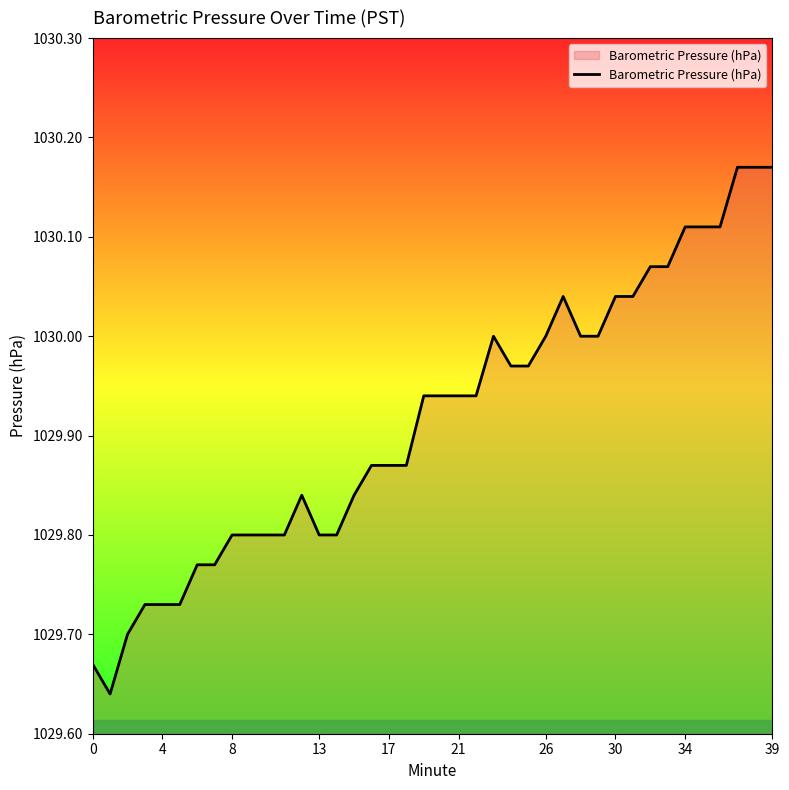

What is the difference between the maximum and minimum values?

0.5